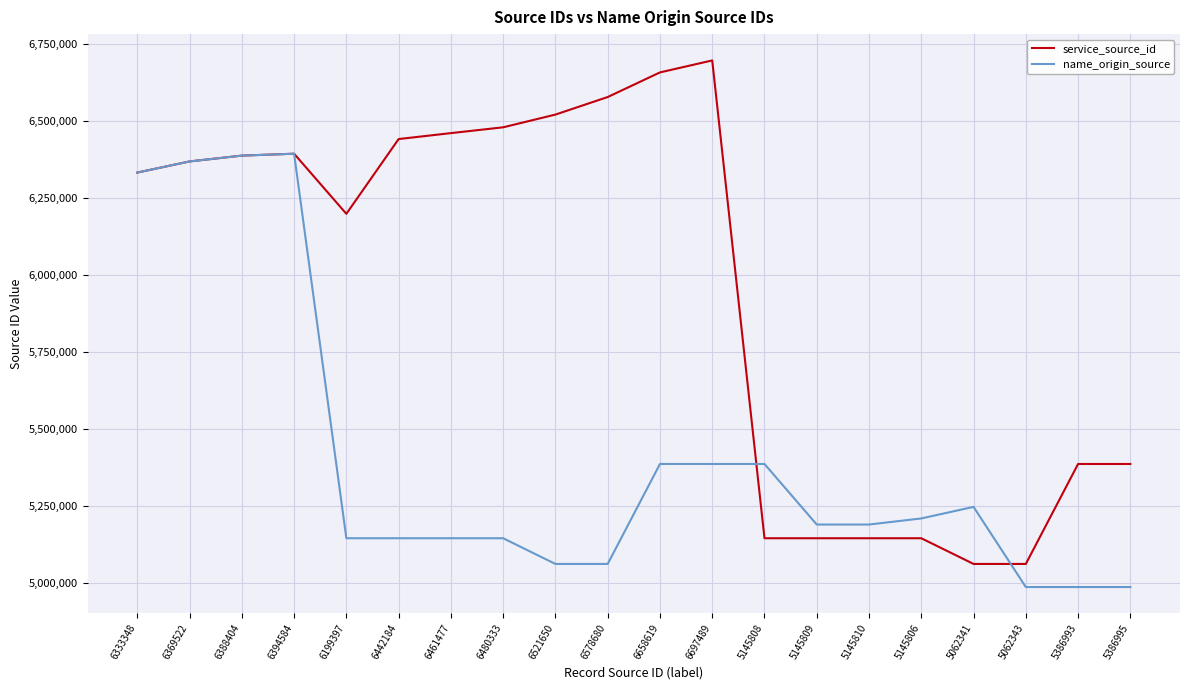

What is the smallest value displayed?

4987315